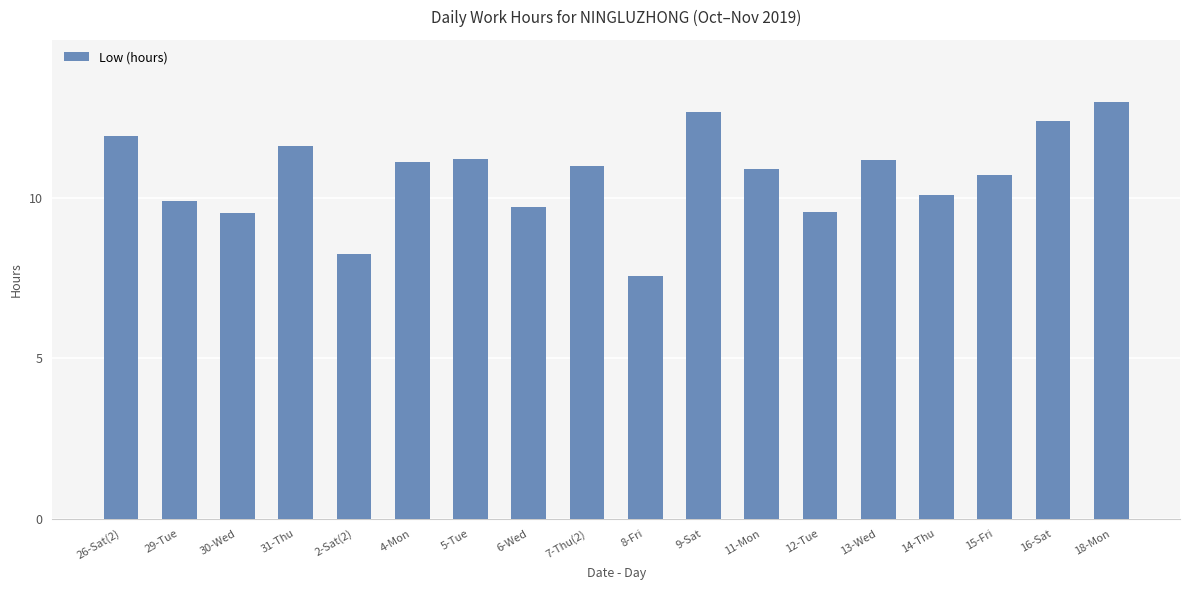

Which category has the highest value across all series?

18-Mon